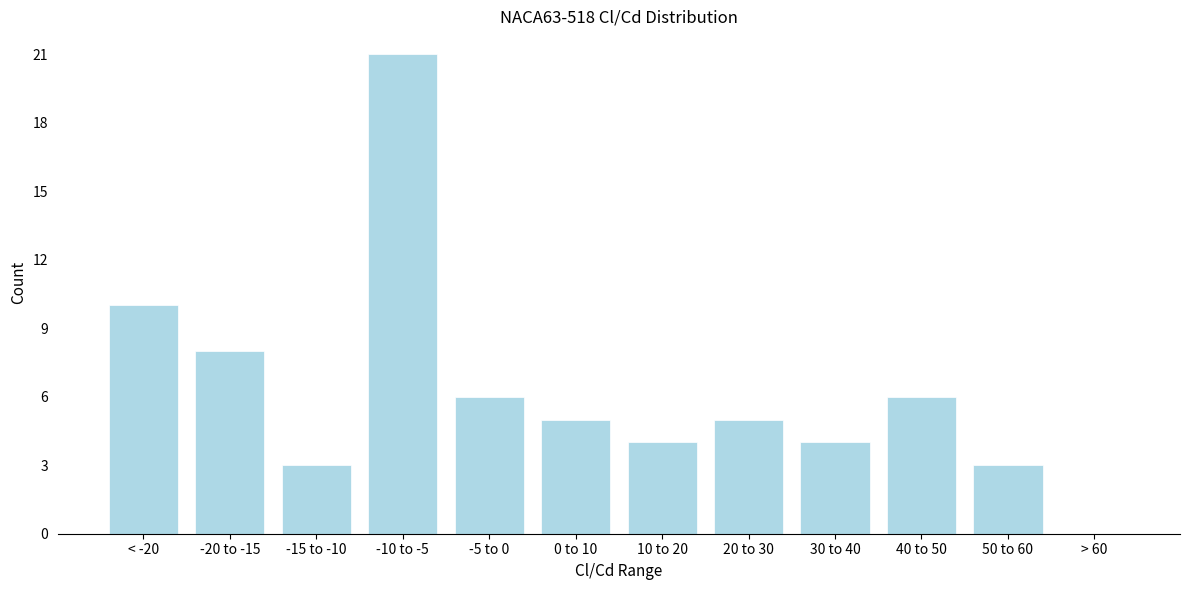

Reading left to right, what are all the values shown in this chart?

< -20=10	-20 to -15=8	-15 to -10=3	-10 to -5=21	-5 to 0=6	0 to 10=5	10 to 20=4	20 to 30=5	30 to 40=4	40 to 50=6	50 to 60=3	> 60=0